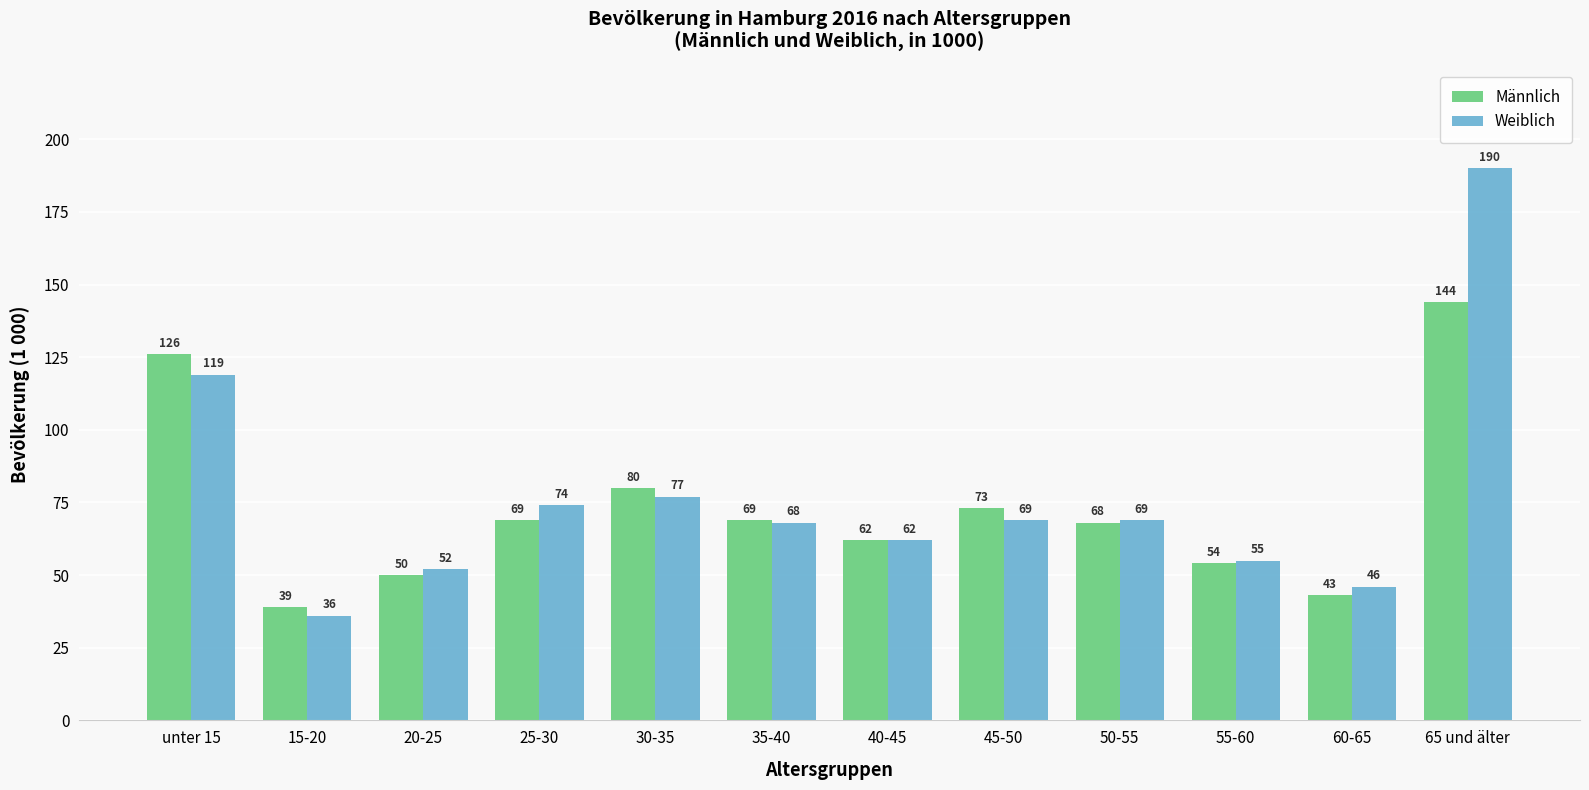

The Männlich series shows 54 at 55-60. True or false?

True